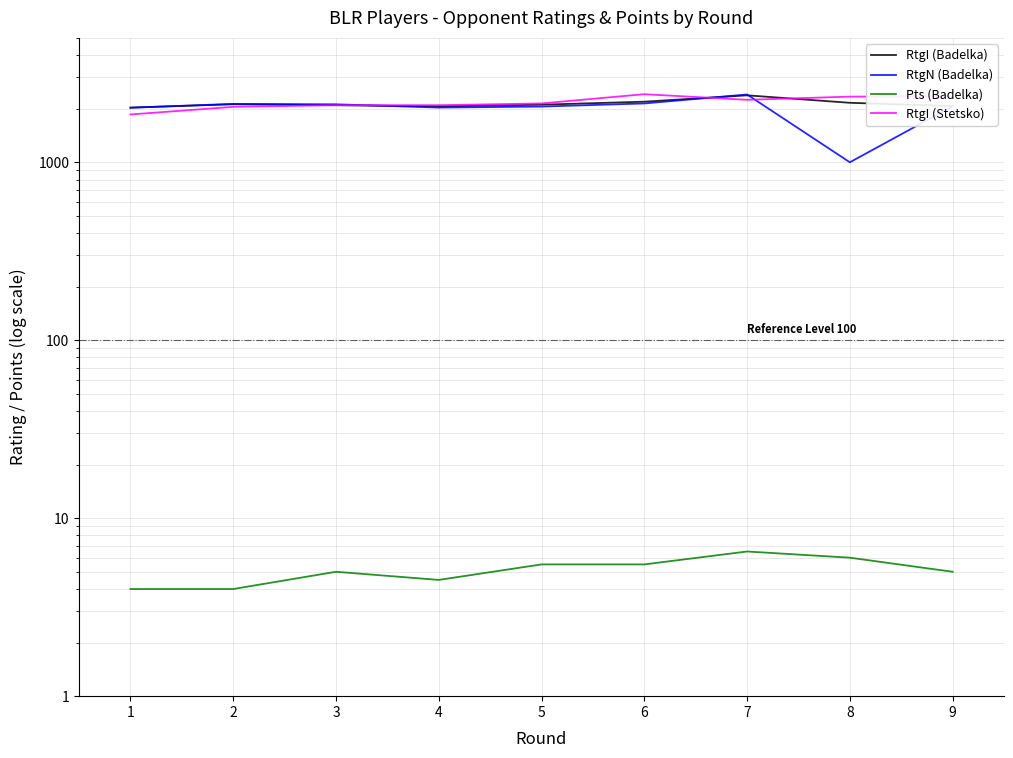

Where does the RtgI (Stetsko) series first go above 2141?

6